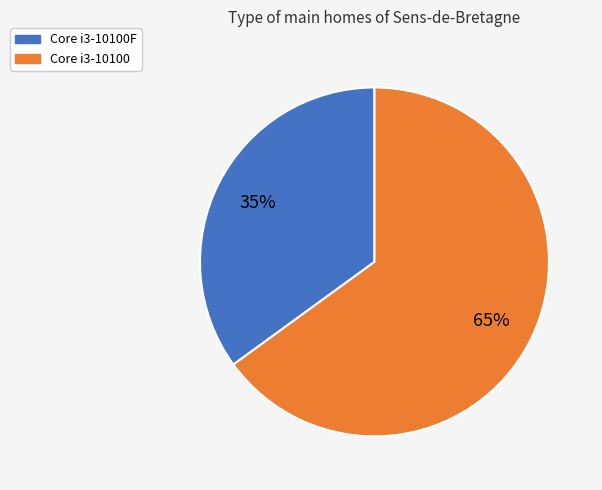

The Core i3-10100F slice represents 35% of the pie. True or false?

True